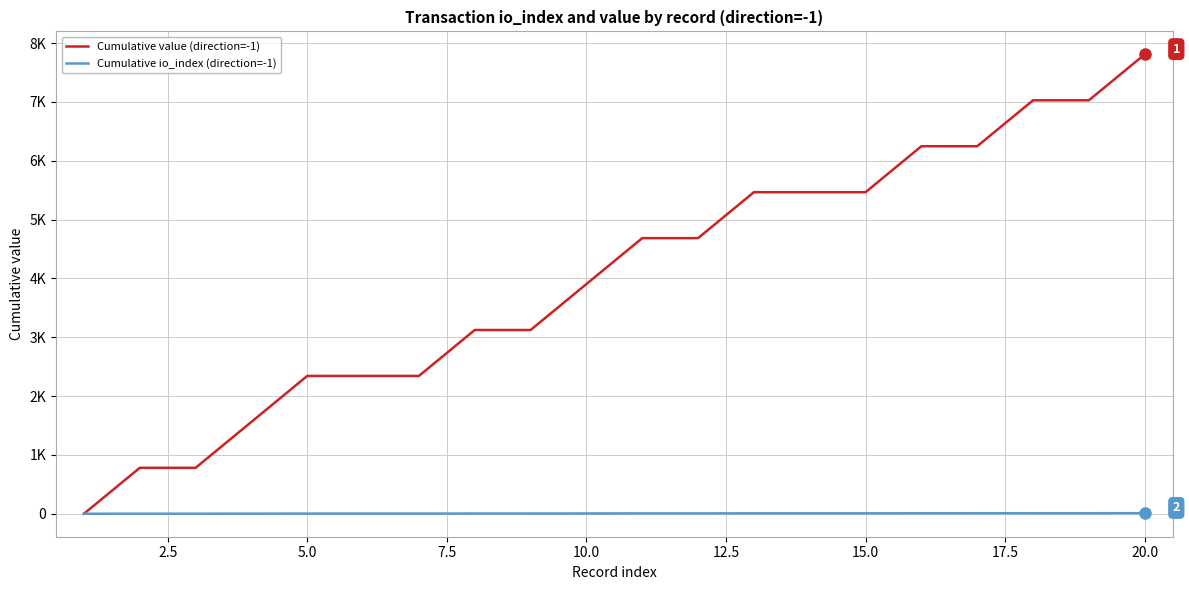

True or false: Cumulative value (direction=-1) and Cumulative io_index (direction=-1) intersect in this chart.

False